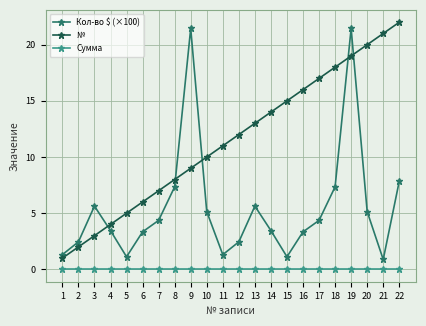

What is the value of the № point at the 13th from the left?

13.0